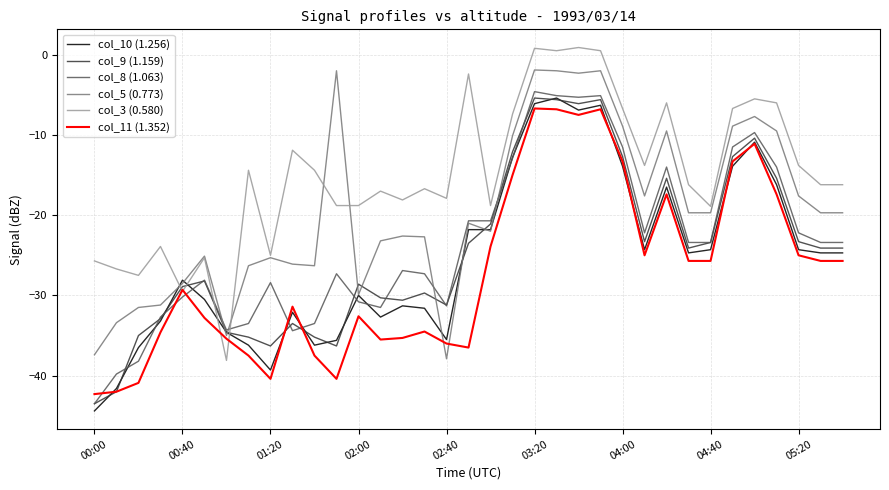

True or false: col_3 (0.580) and col_10 (1.256) intersect in this chart.

True